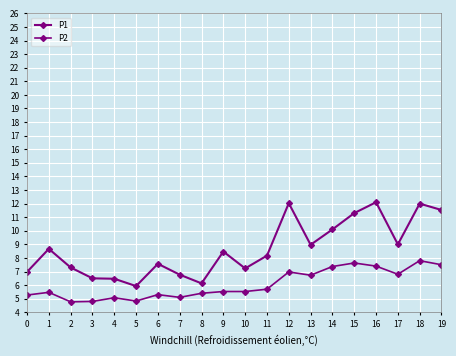

How many lines are shown in the chart?

2